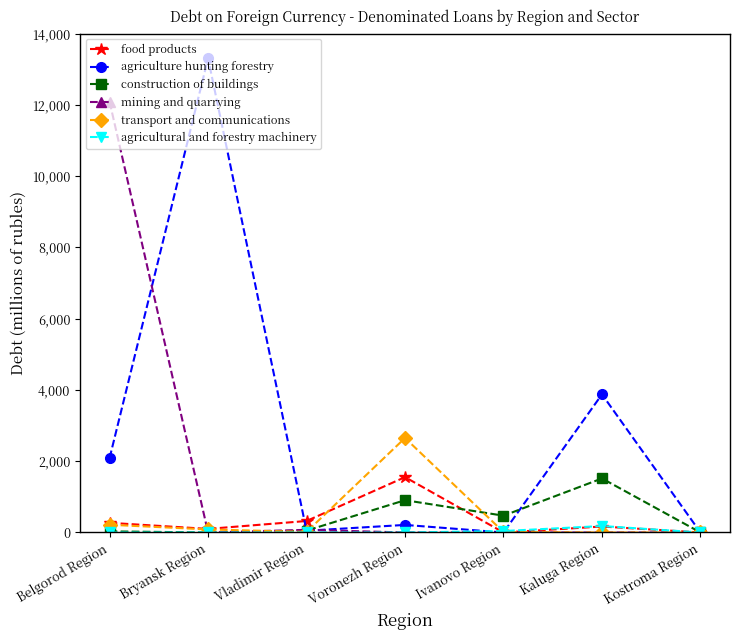

At how many categories does at least one series exceed 2278?

4